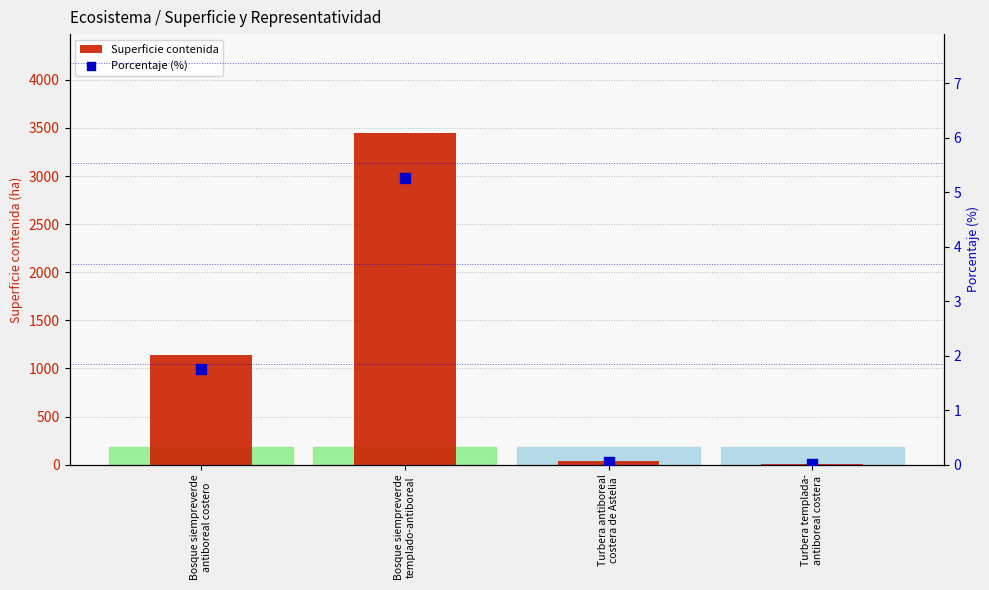

At which category is the sum across all series the highest?

Bosque siempreverde
templado-antiboreal